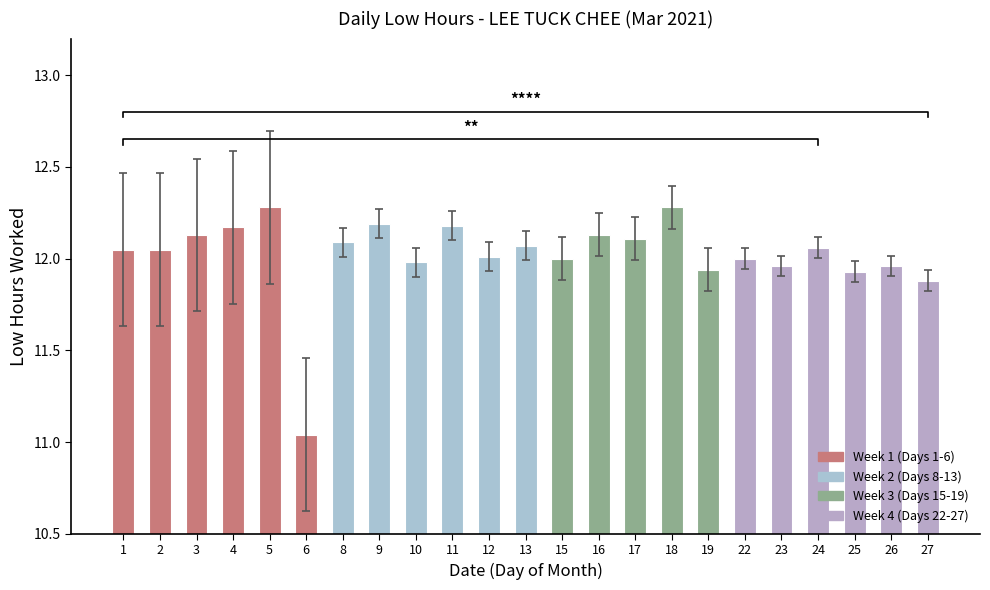

Rank the categories by value from highest to lowest.

5, 18, 9, 11, 4, 3, 16, 17, 8, 13, 24, 1, 2, 12, 15, 22, 10, 23, 26, 19, 25, 27, 6